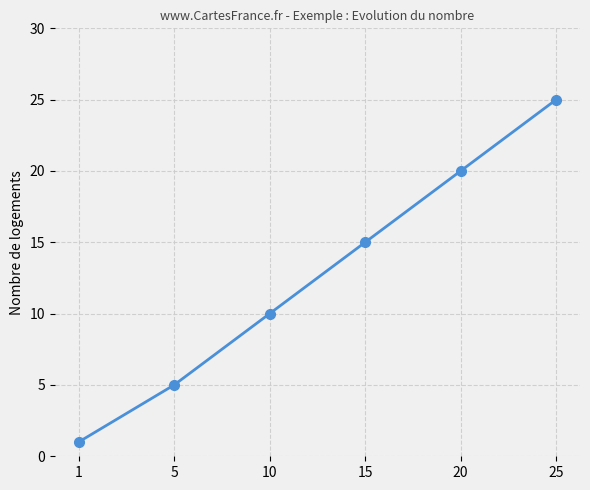

Count the values in the range 5 to 20.

4